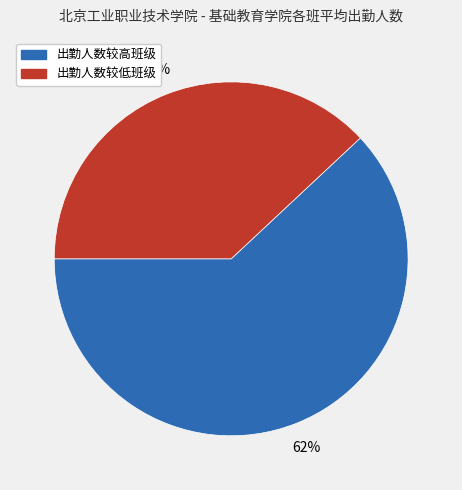

Does any single category account for the majority?

Yes